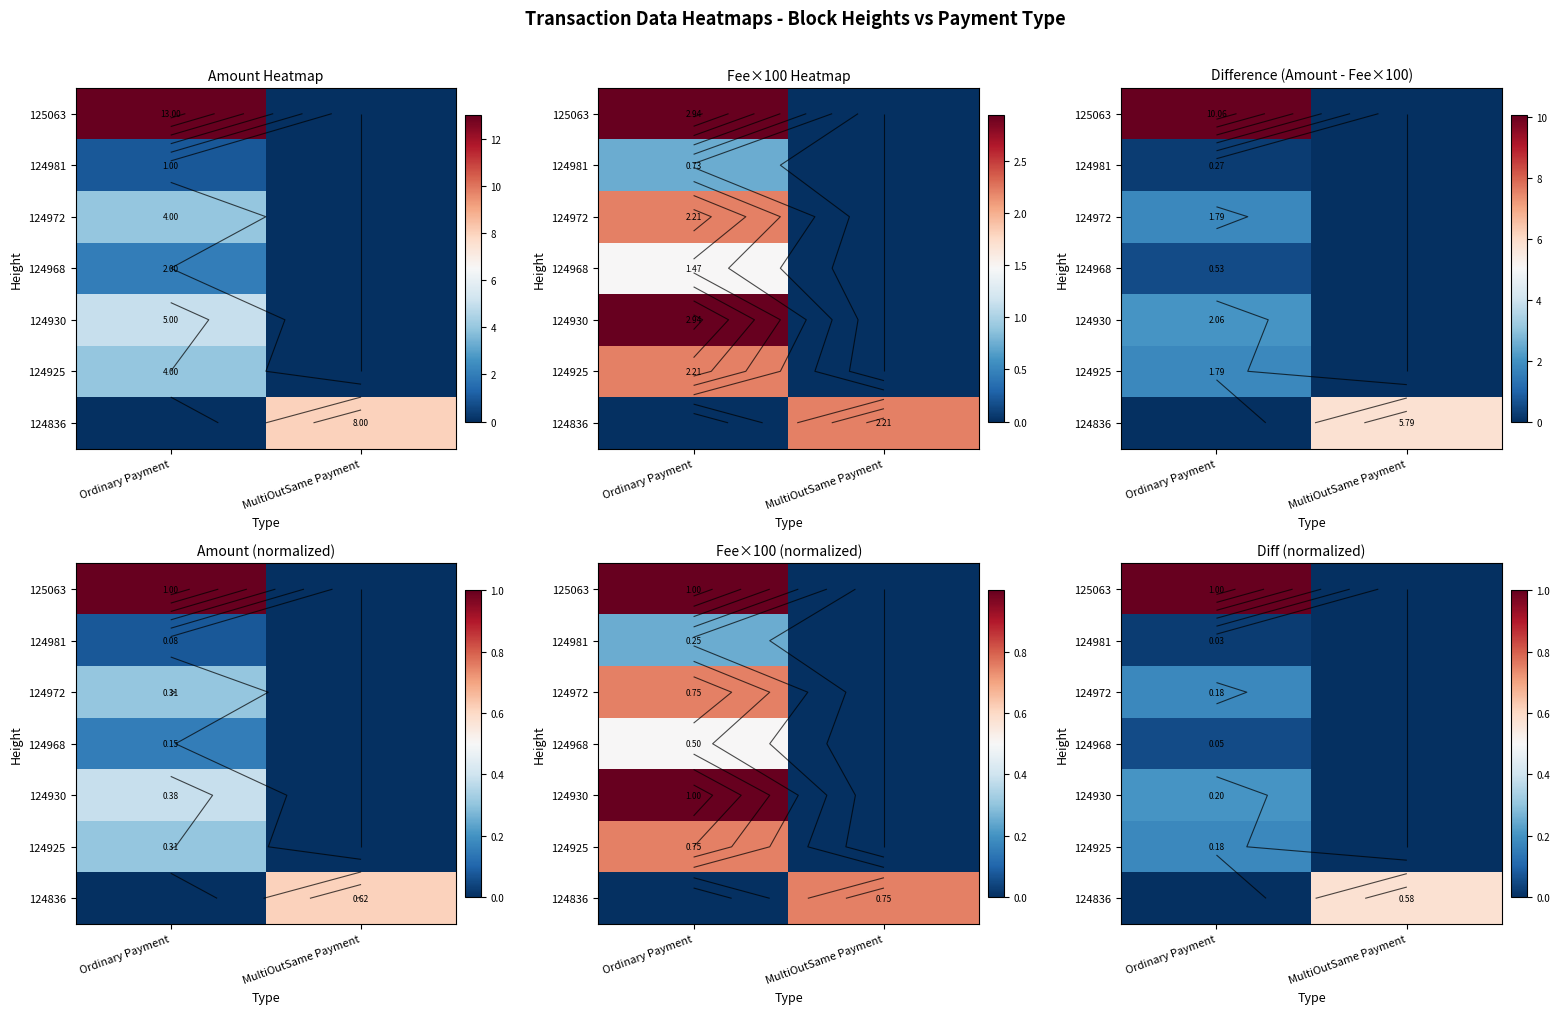

Which category has the lowest value in the 124925 series?

MultiOutSame Payment